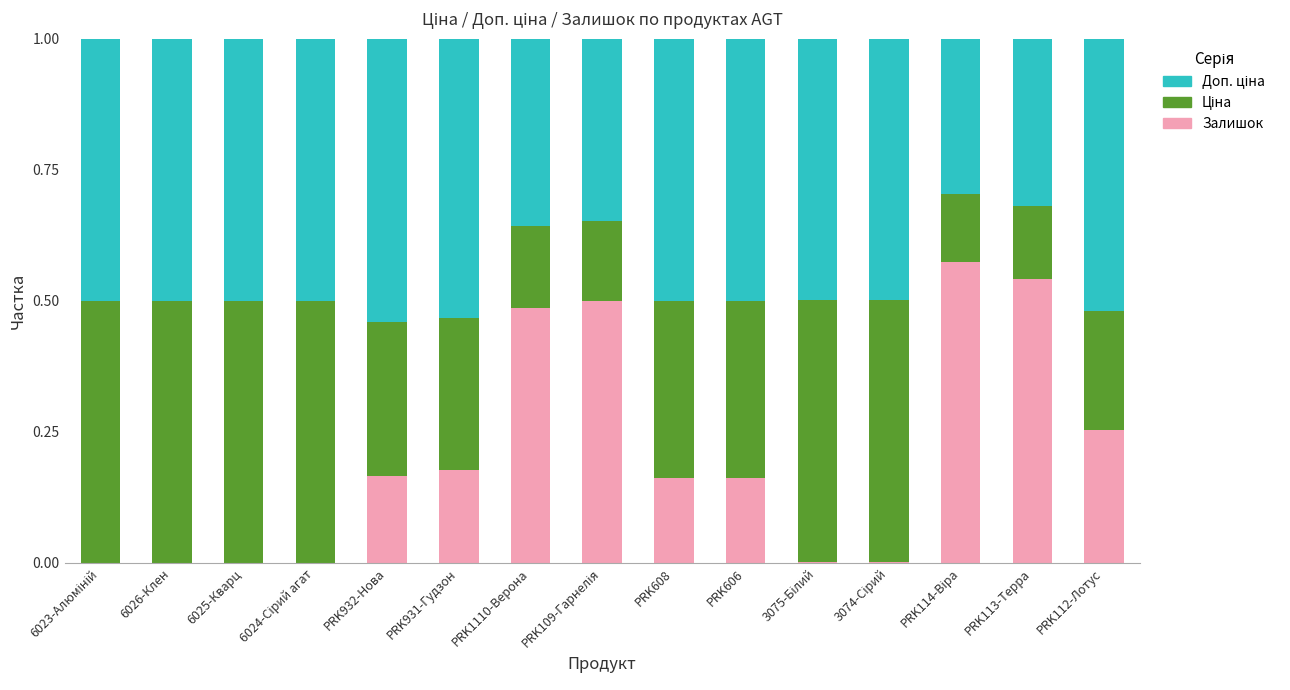

What is the total value across all series at PRK1110-Верона?

1.0